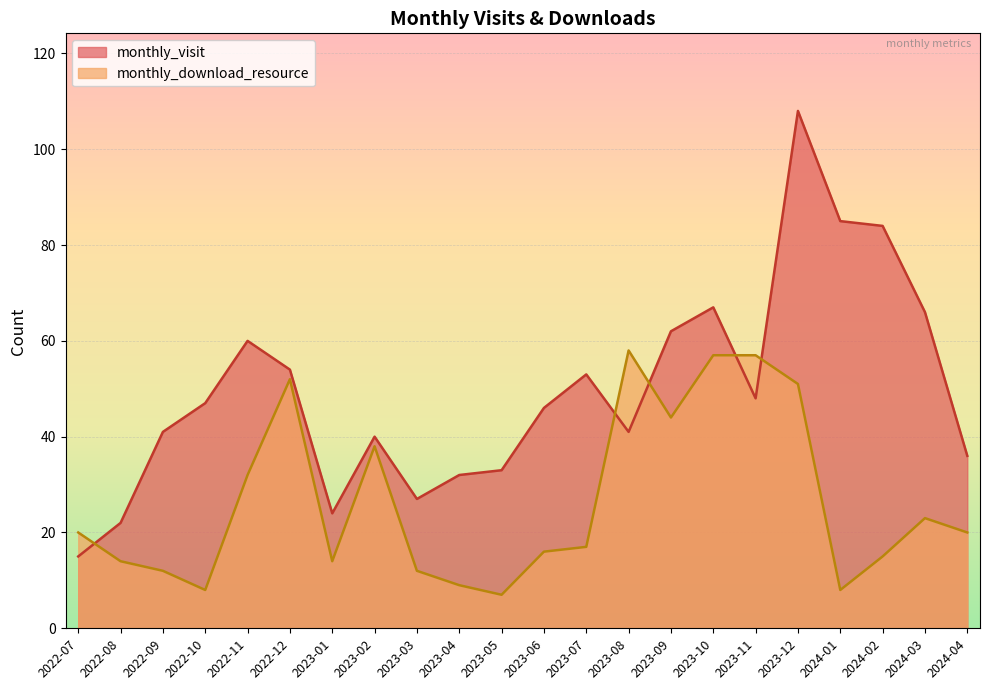

Where does the monthly_download_resource series first go above 20?

2022-11